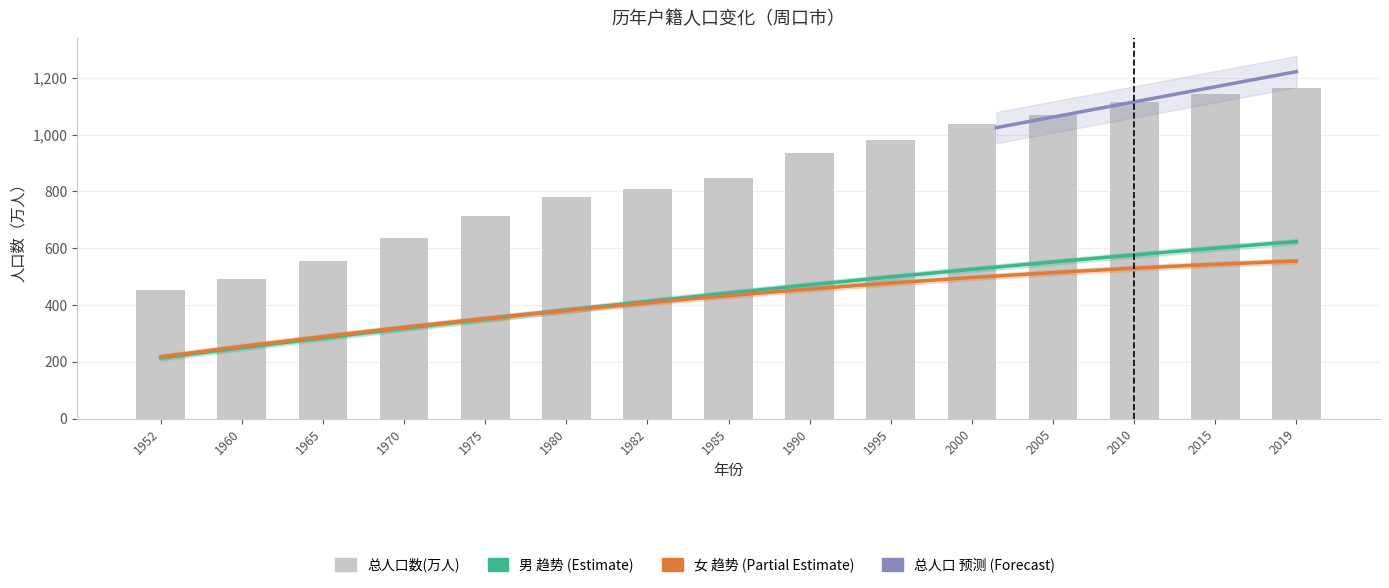

The 总人口数(万人) series shows 714.4 at 1975. True or false?

True